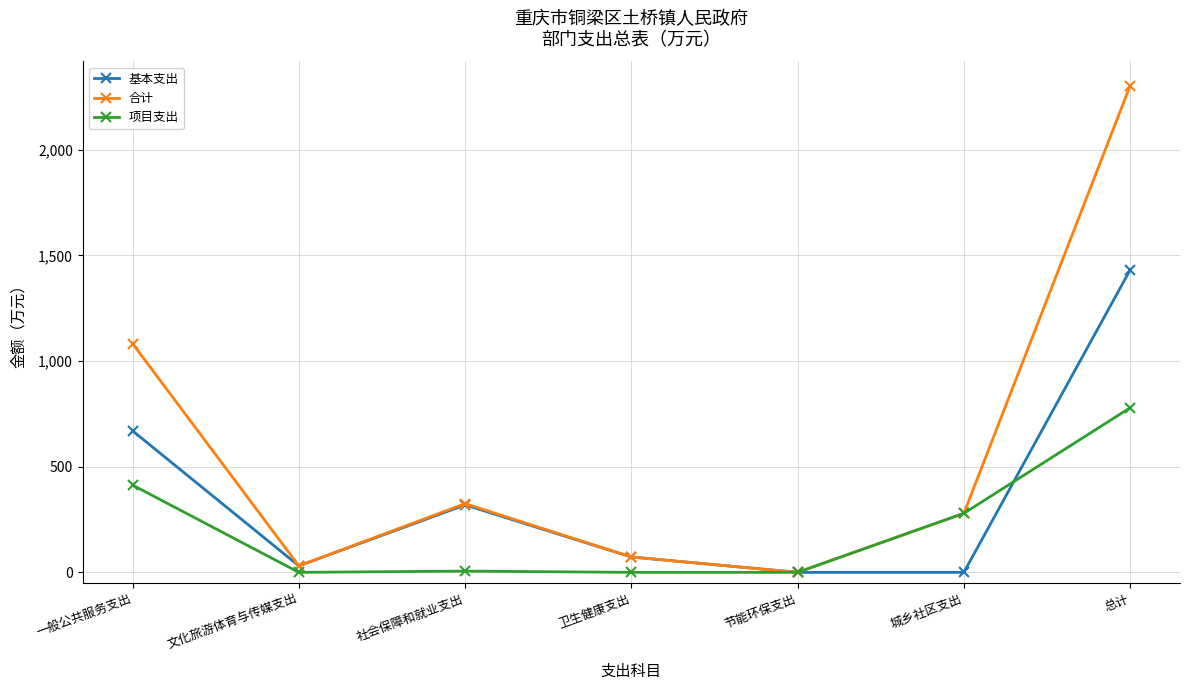

True or false: 项目支出 has a value of 0.0 at 卫生健康支出.

True